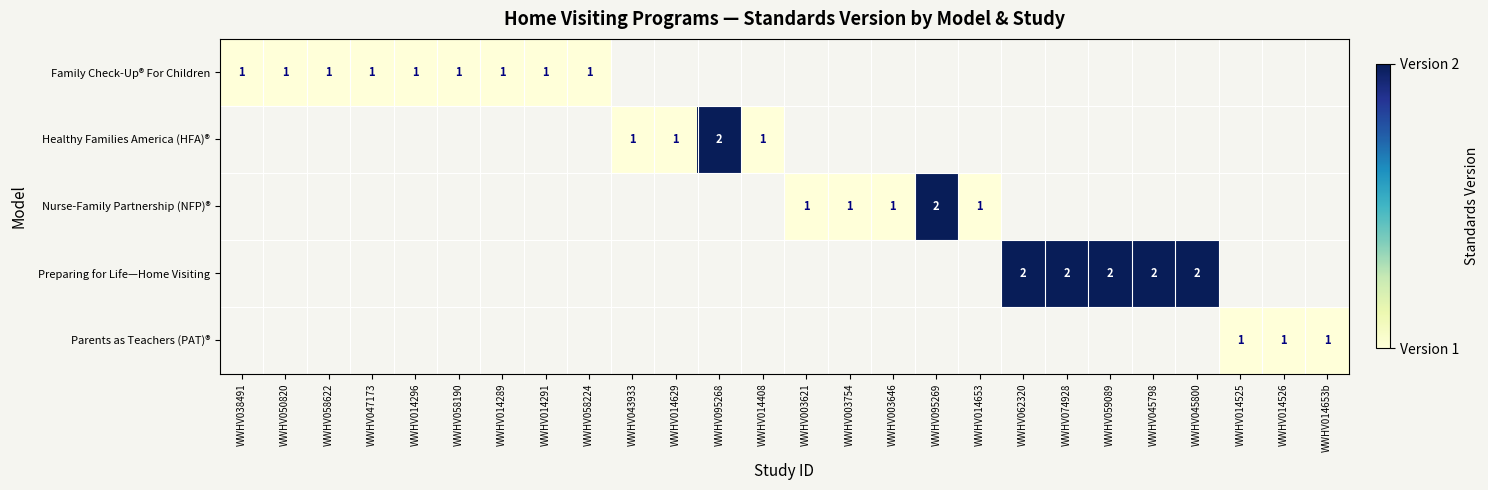

Is it true that Preparing for Life—Home Visiting equals 2 at WWHV045798?

True